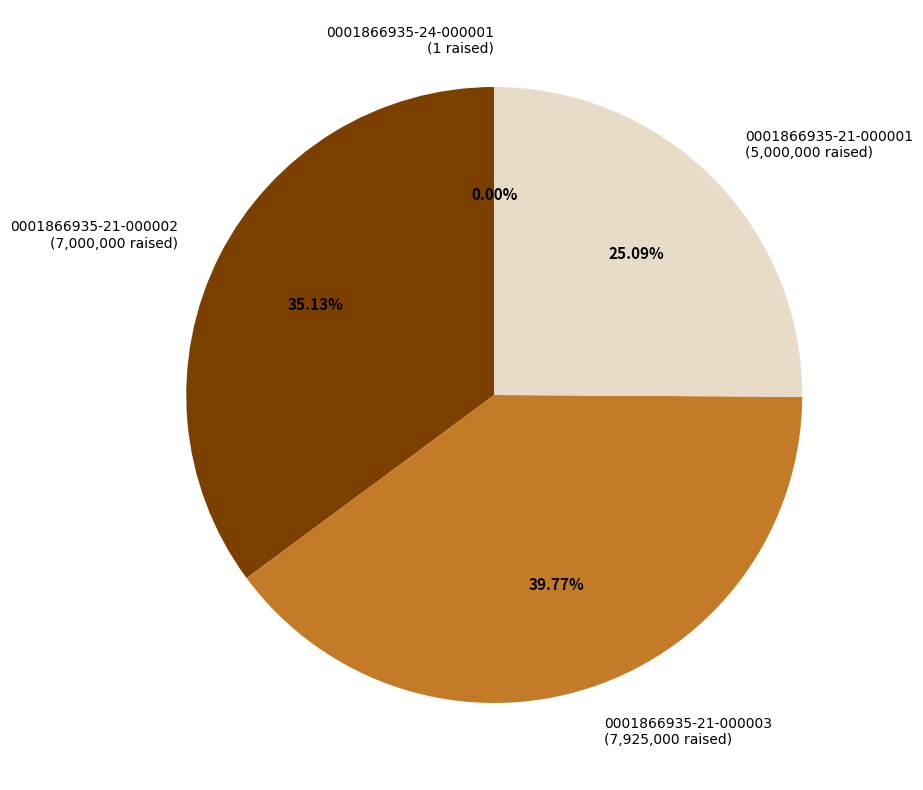

Does 0001866935-21-000002 account for over 50% of the chart?

No